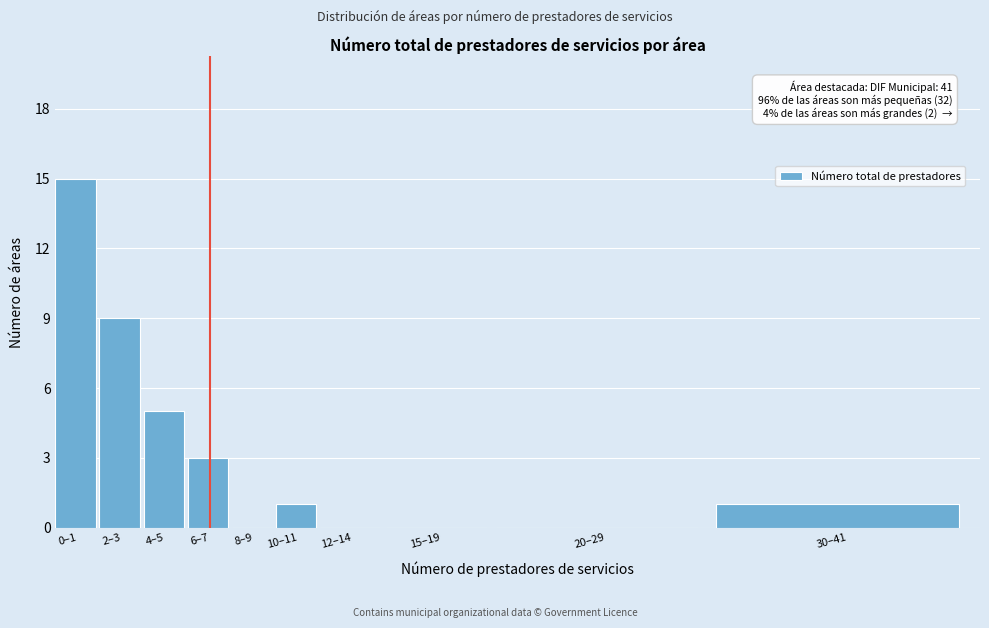

Reading right to left, what are all the values shown in this chart?

30–41=1	20–29=0	15–19=0	12–14=0	10–11=1	8–9=0	6–7=3	4–5=5	2–3=9	0–1=15